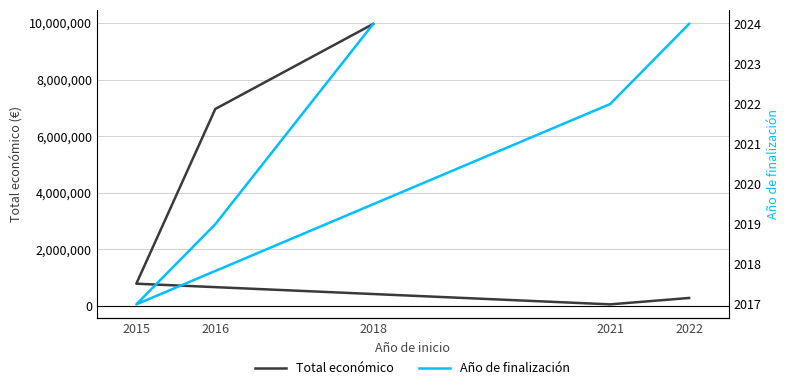

Does the chart display data point markers on the line(s)?

No